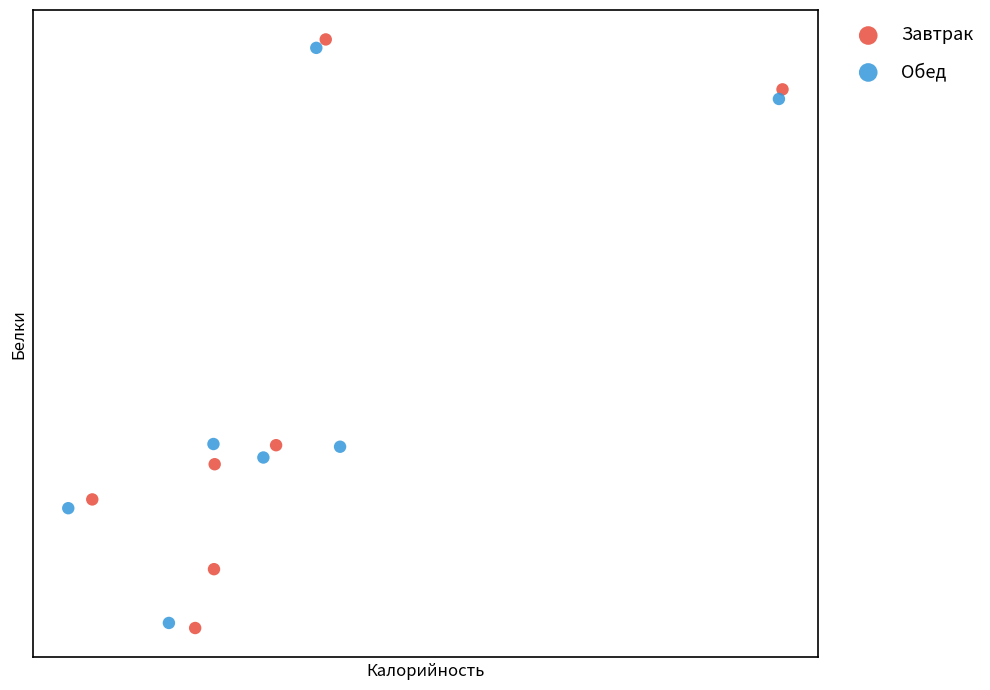

What are all the series names shown in the legend?

Завтрак, Обед